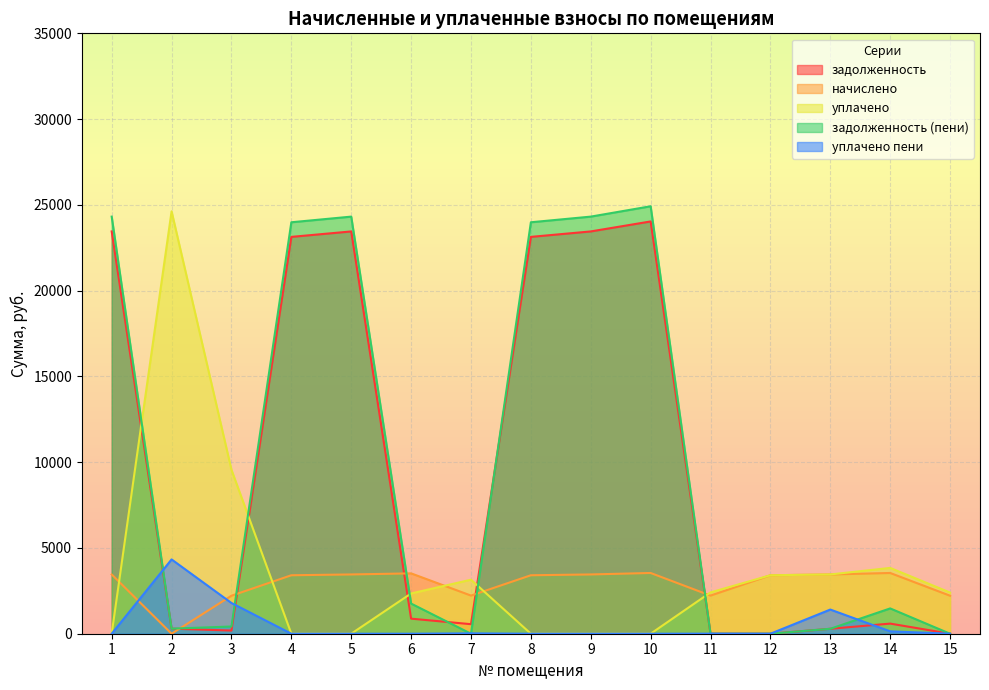

Which category has the lowest value across all series?

12